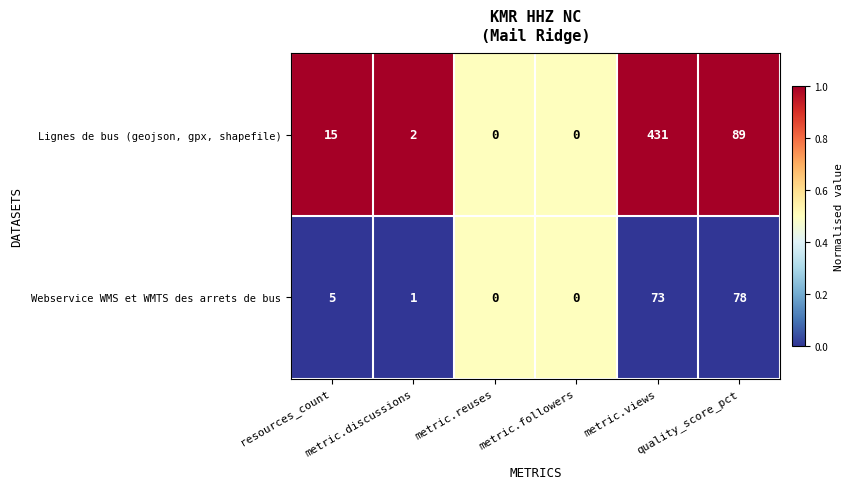

At which category is the sum across all series the highest?

metric.views